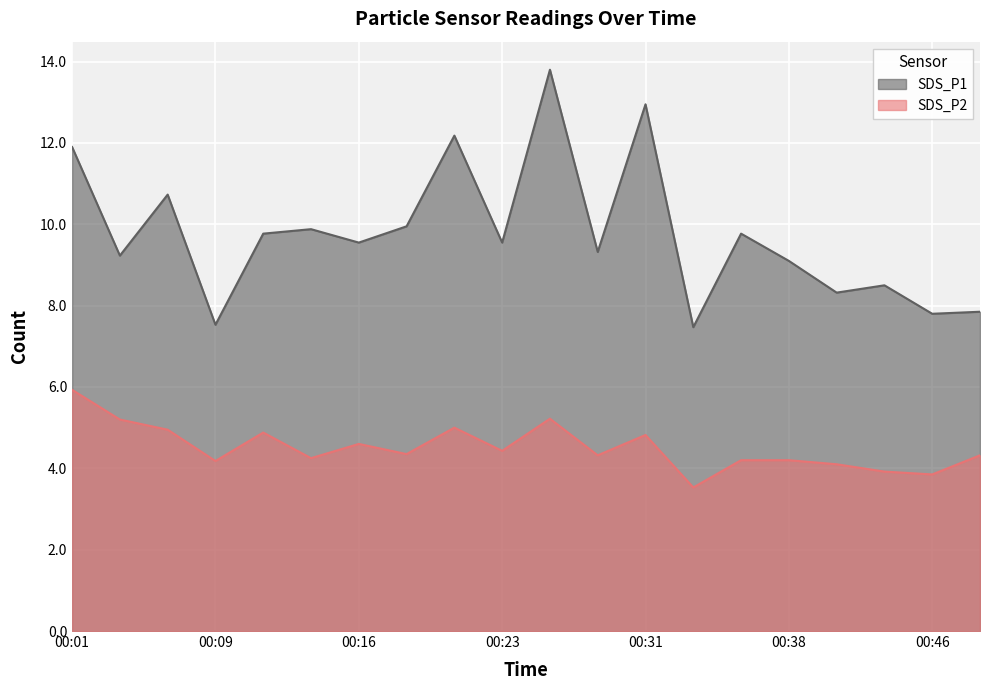

Where is SDS_P2 nearest to the value 4?

00:44